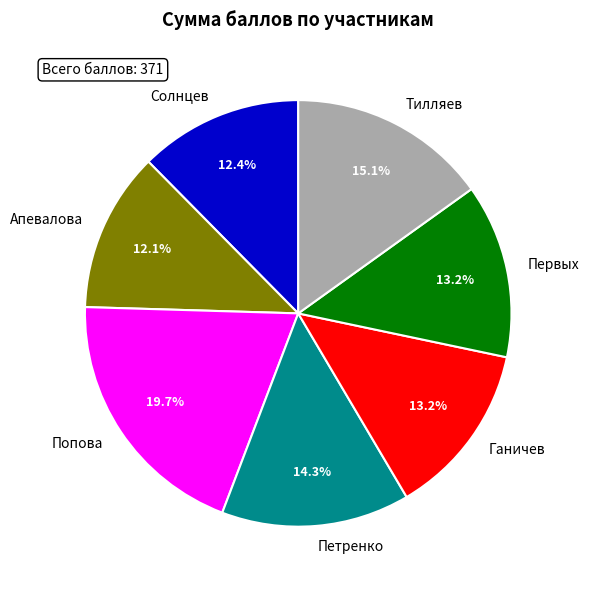

Between Первых and Петренко, which is larger?

Петренко